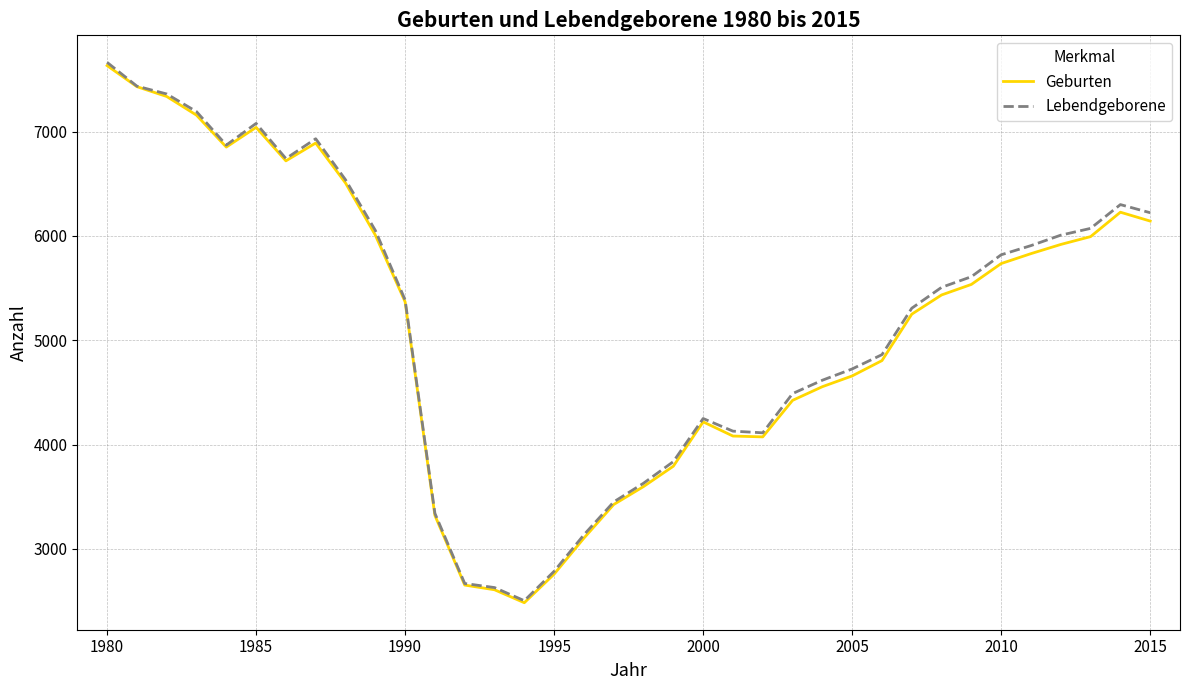

What is the lowest value of the Geburten series?

2485